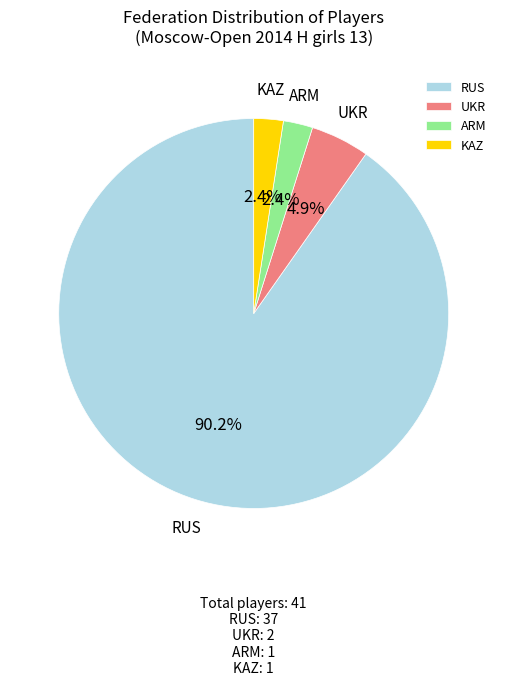

Is there a majority slice in this chart?

Yes